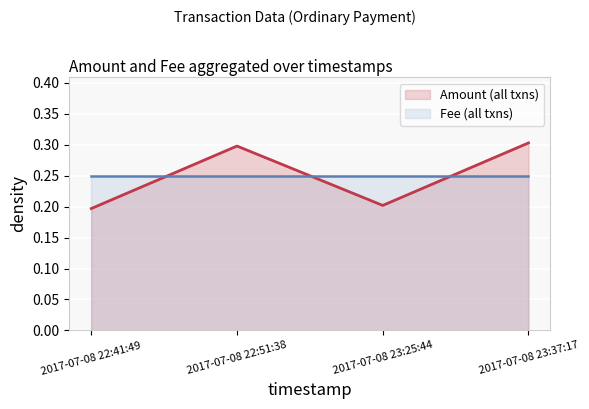

Is it true that the value at 2017-07-08 23:25:44 is 0.2?

True